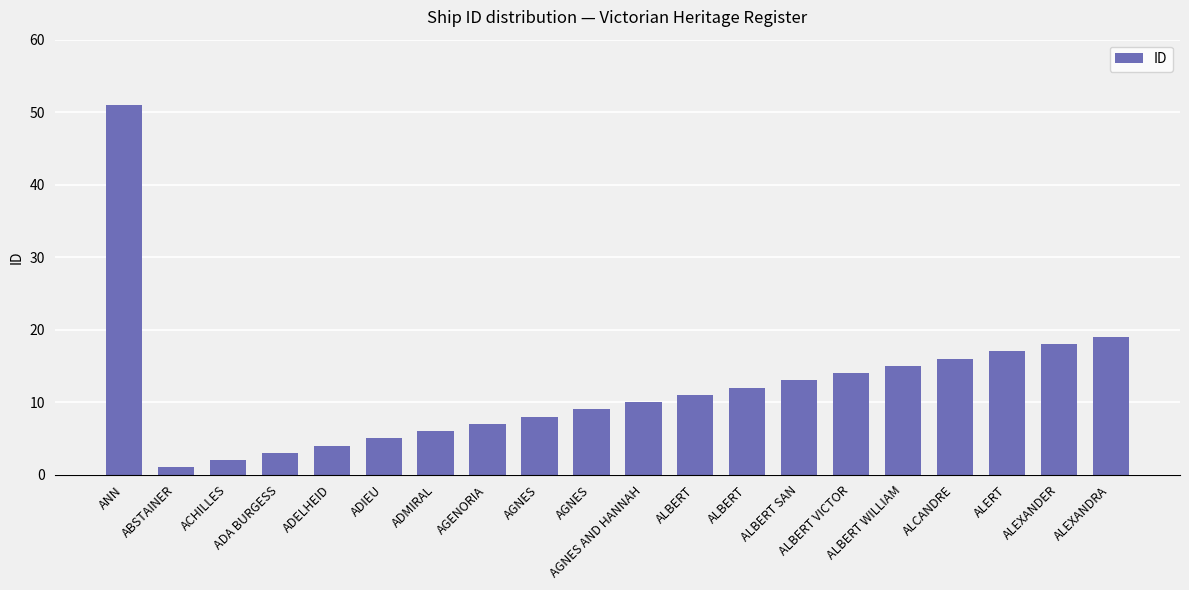

Does the chart contain any negative values?

No